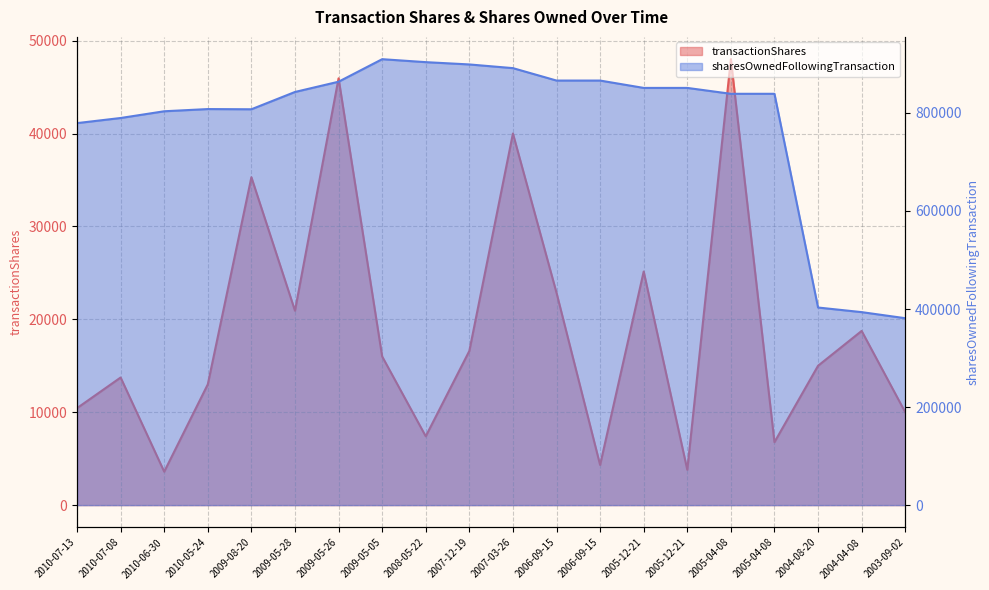

Rank the categories by transactionShares value from lowest to highest.

2010-06-30, 2005-12-21, 2006-09-15, 2005-04-08, 2008-05-22, 2003-09-02, 2010-07-13, 2010-05-24, 2010-07-08, 2004-08-20, 2009-05-05, 2007-12-19, 2004-04-08, 2009-05-28, 2006-09-15, 2005-12-21, 2009-08-20, 2007-03-26, 2009-05-26, 2005-04-08